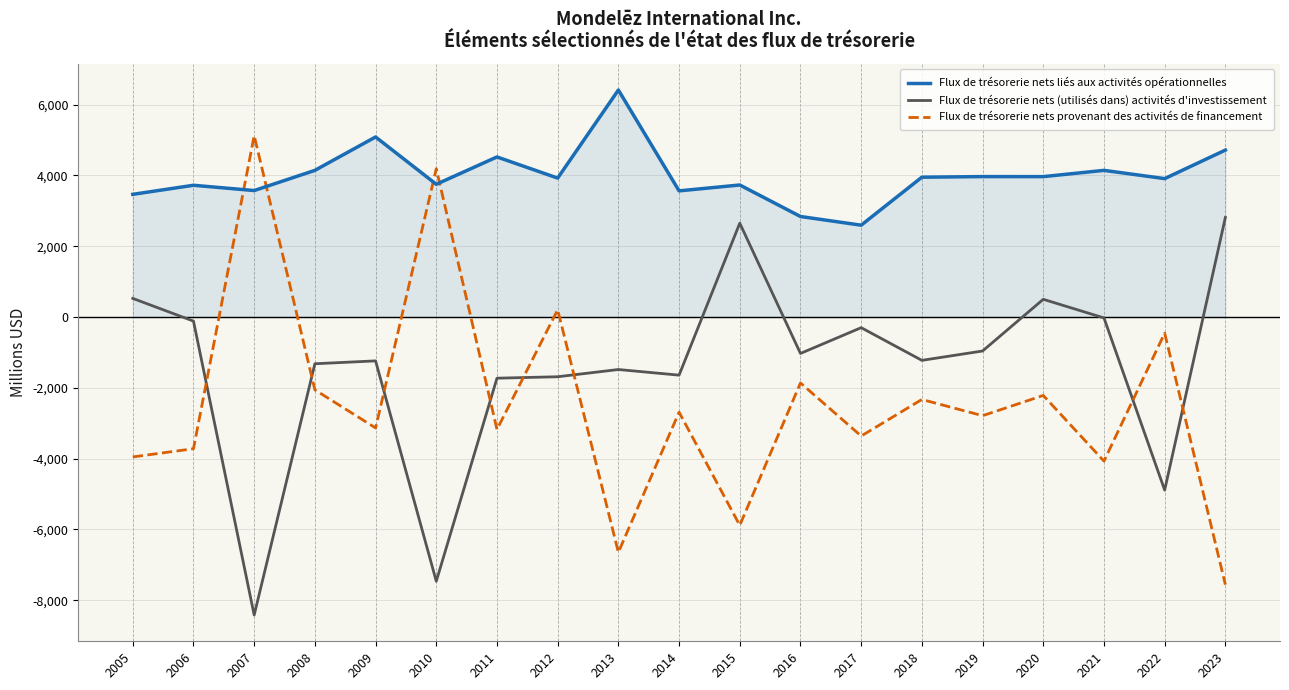

What is the total value across all series at 2020?

2249